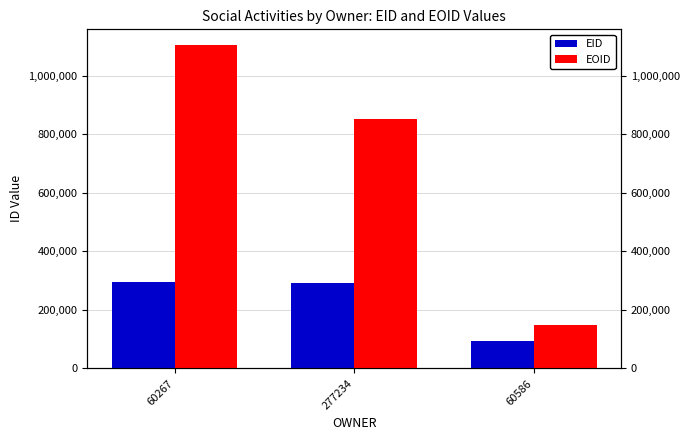

What position from the right is 60267?

3